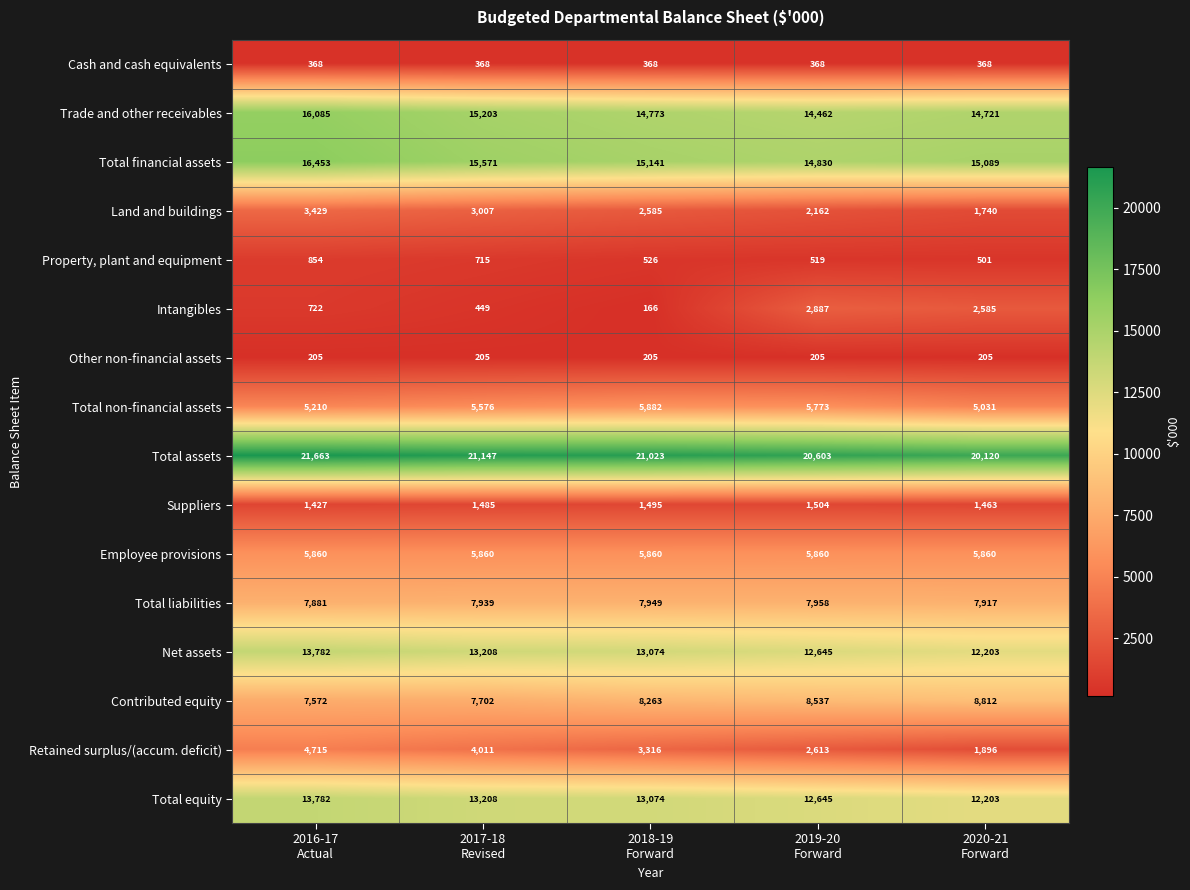

What is the lowest value of the Total liabilities series?

7881